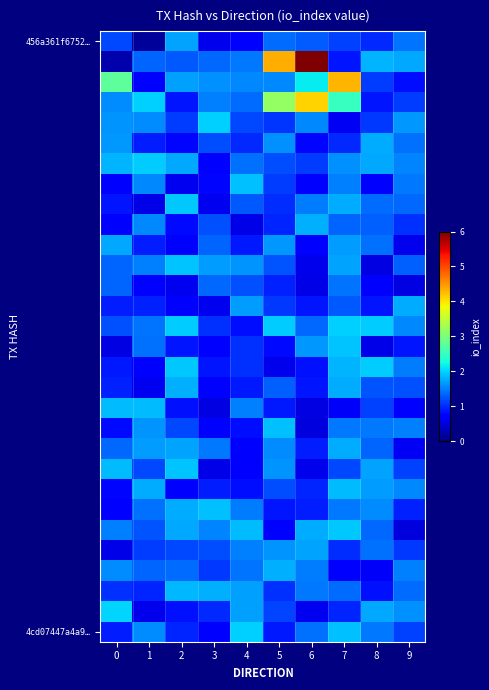

How many distinct data groups are displayed?

30